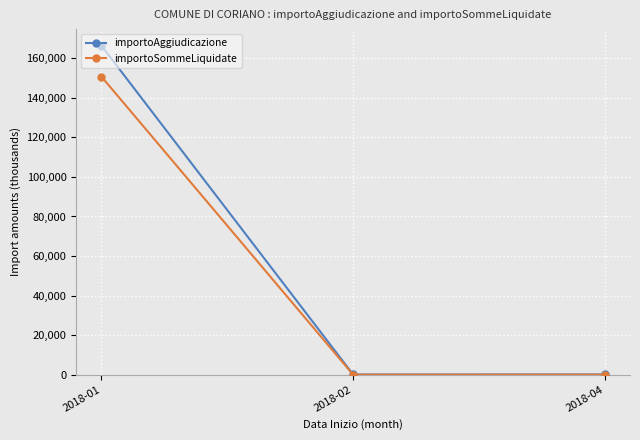

Count the number of categories in the chart.

3